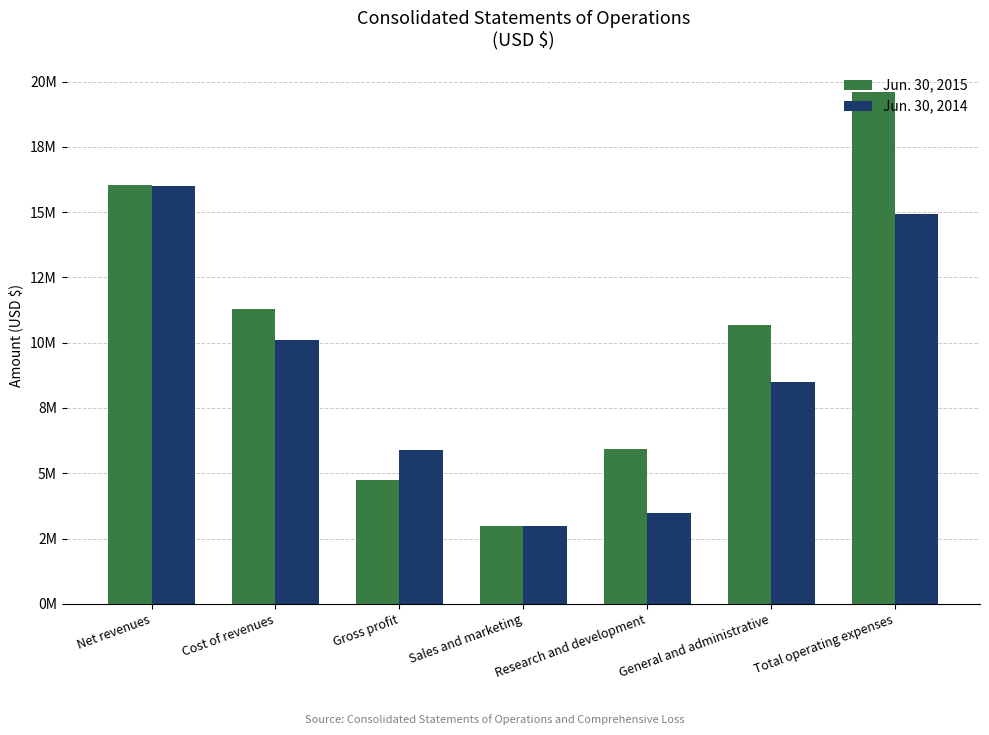

Are the bars grouped side by side (vs. stacked)?

Yes